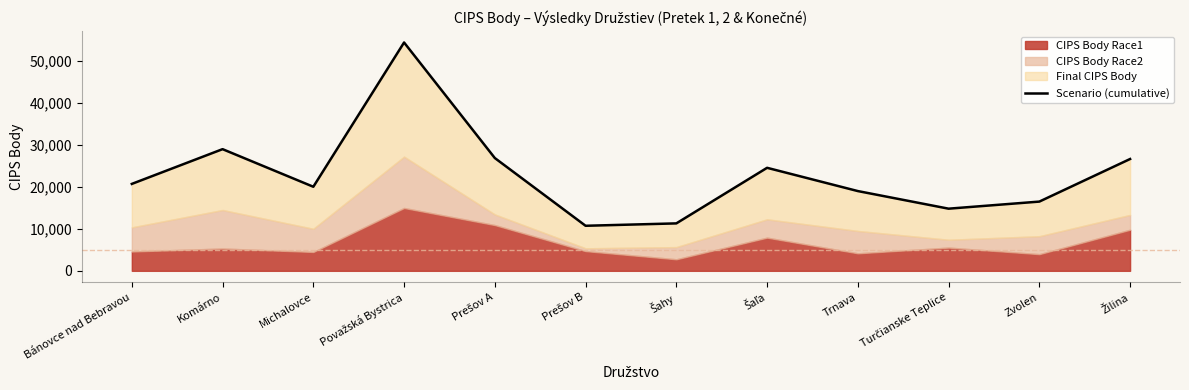

What is the change in value from Prešov A to Prešov B?

-16160